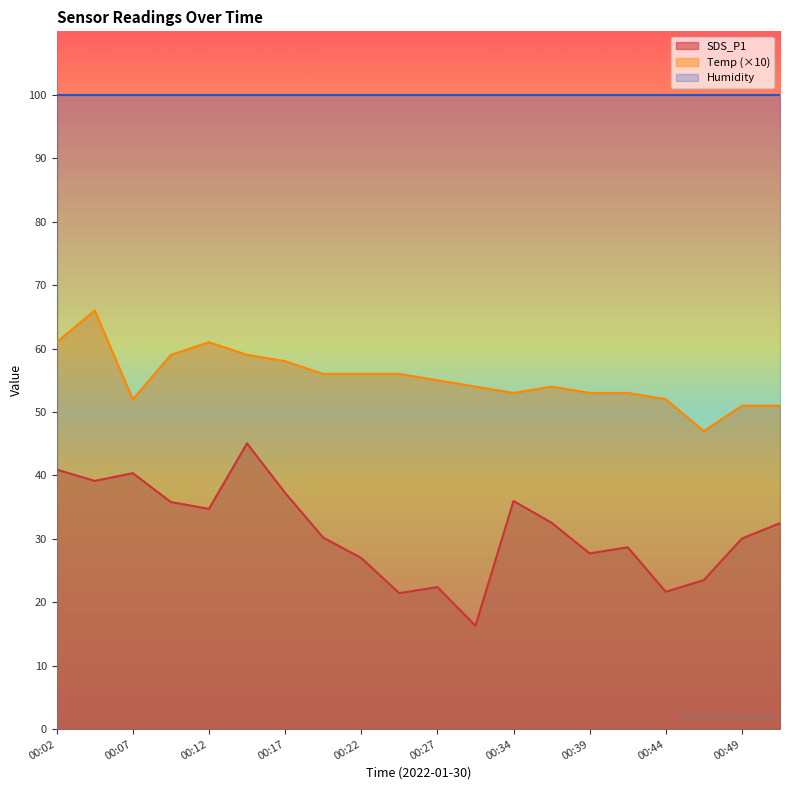

Which category has the highest value in the Temp series?

00:04